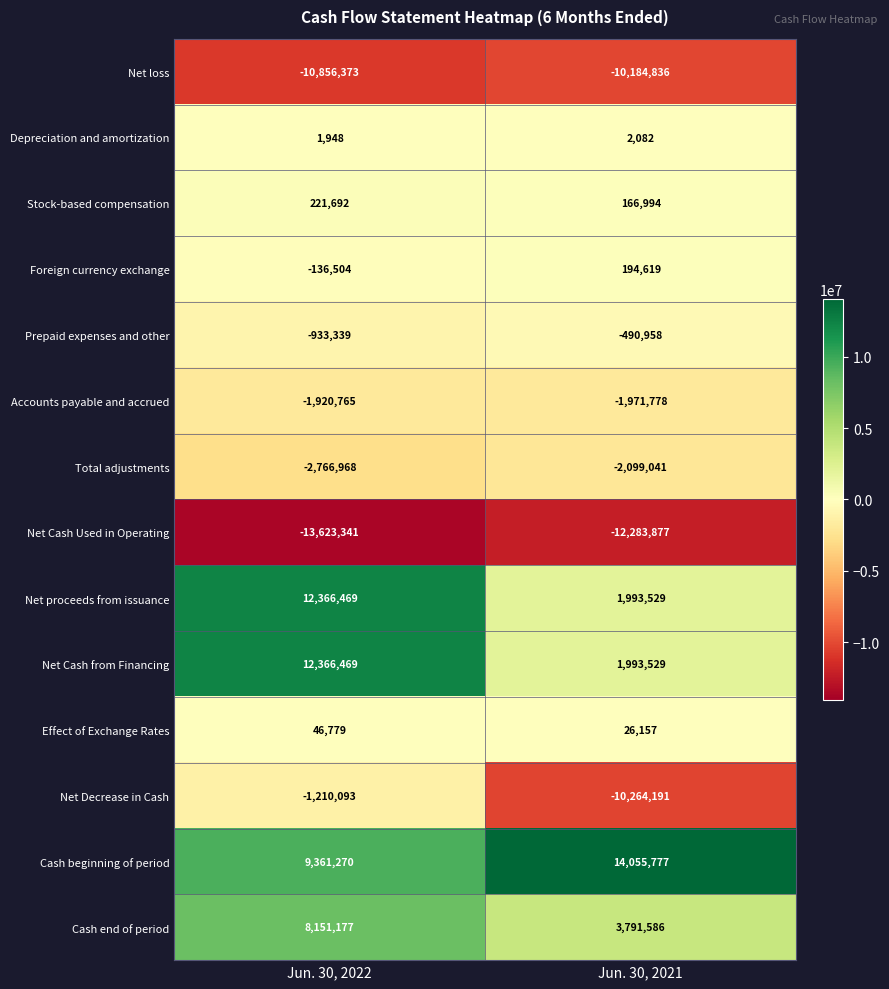

Reading left to right, list all the values displayed in this chart.

Net loss: Jun. 30, 2022=-10856373	Jun. 30, 2021=-10184836
Depreciation and amortization: Jun. 30, 2022=1948	Jun. 30, 2021=2082
Stock-based compensation: Jun. 30, 2022=221692	Jun. 30, 2021=166994
Foreign currency exchange: Jun. 30, 2022=-136504	Jun. 30, 2021=194619
Prepaid expenses and other: Jun. 30, 2022=-933339	Jun. 30, 2021=-490958
Accounts payable and accrued: Jun. 30, 2022=-1920765	Jun. 30, 2021=-1971778
Total adjustments: Jun. 30, 2022=-2766968	Jun. 30, 2021=-2099041
Net Cash Used in Operating: Jun. 30, 2022=-13623341	Jun. 30, 2021=-12283877
Net proceeds from issuance: Jun. 30, 2022=12366469	Jun. 30, 2021=1993529
Net Cash from Financing: Jun. 30, 2022=12366469	Jun. 30, 2021=1993529
Effect of Exchange Rates: Jun. 30, 2022=46779	Jun. 30, 2021=26157
Net Decrease in Cash: Jun. 30, 2022=-1210093	Jun. 30, 2021=-10264191
Cash beginning of period: Jun. 30, 2022=9361270	Jun. 30, 2021=14055777
Cash end of period: Jun. 30, 2022=8151177	Jun. 30, 2021=3791586